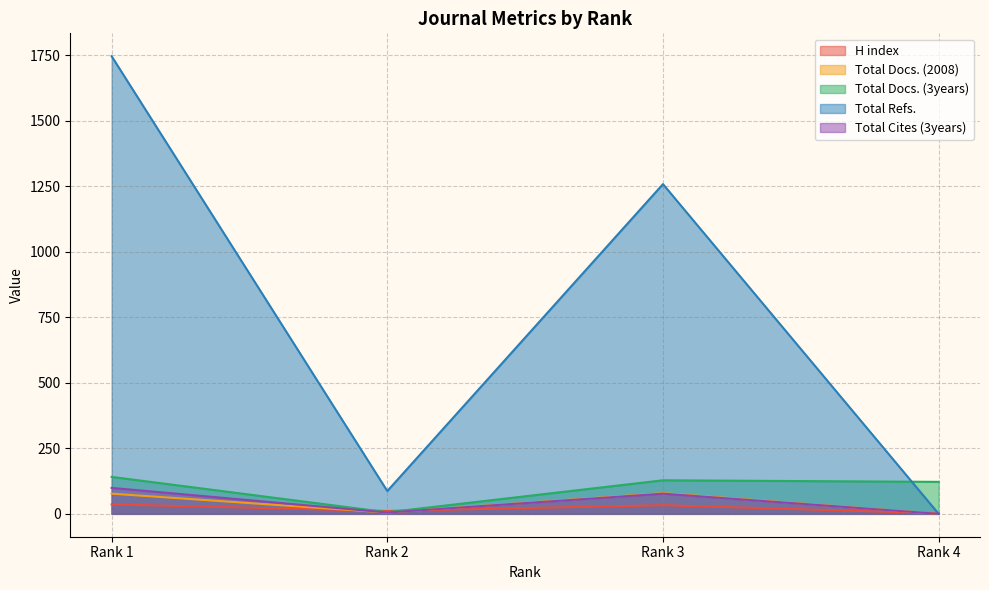

At which label does Total Docs. (2008) first exceed 77?

Rank 3